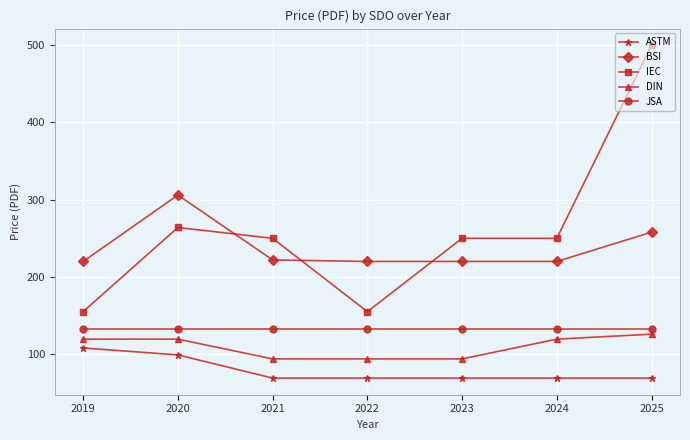

Rank the series by their maximum value, from lowest to highest.

ASTM, DIN, JSA, BSI, IEC